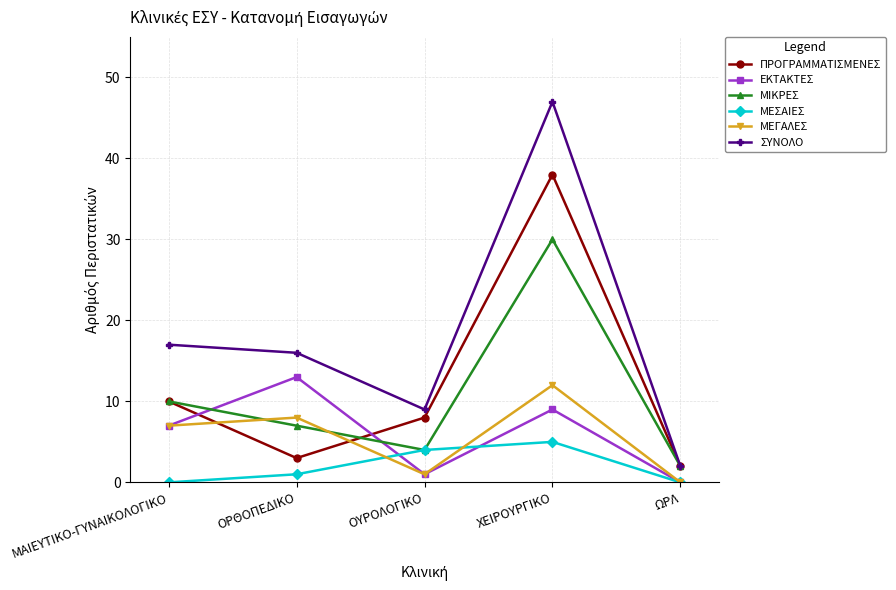

What is the difference between the maximum and minimum values in the ΠΡΟΓΡΑΜΜΑΤΙΣΜΕΝΕΣ series?

36